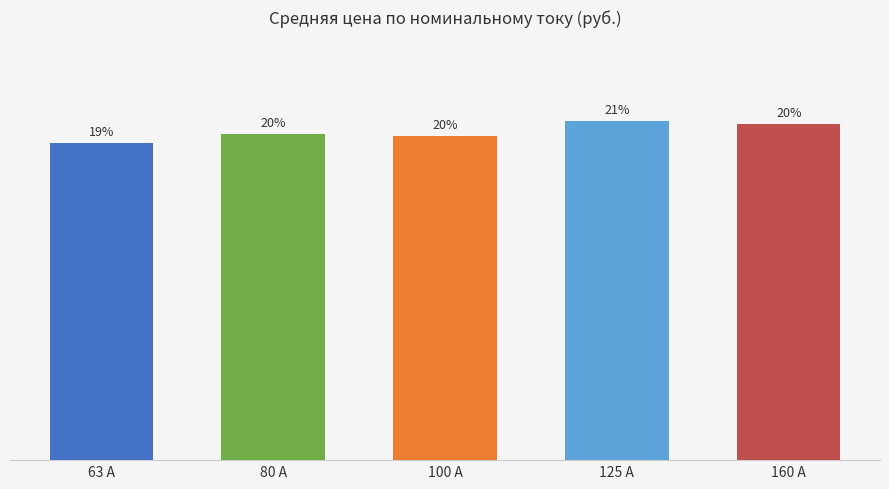

How many distinct data groups are displayed?

1